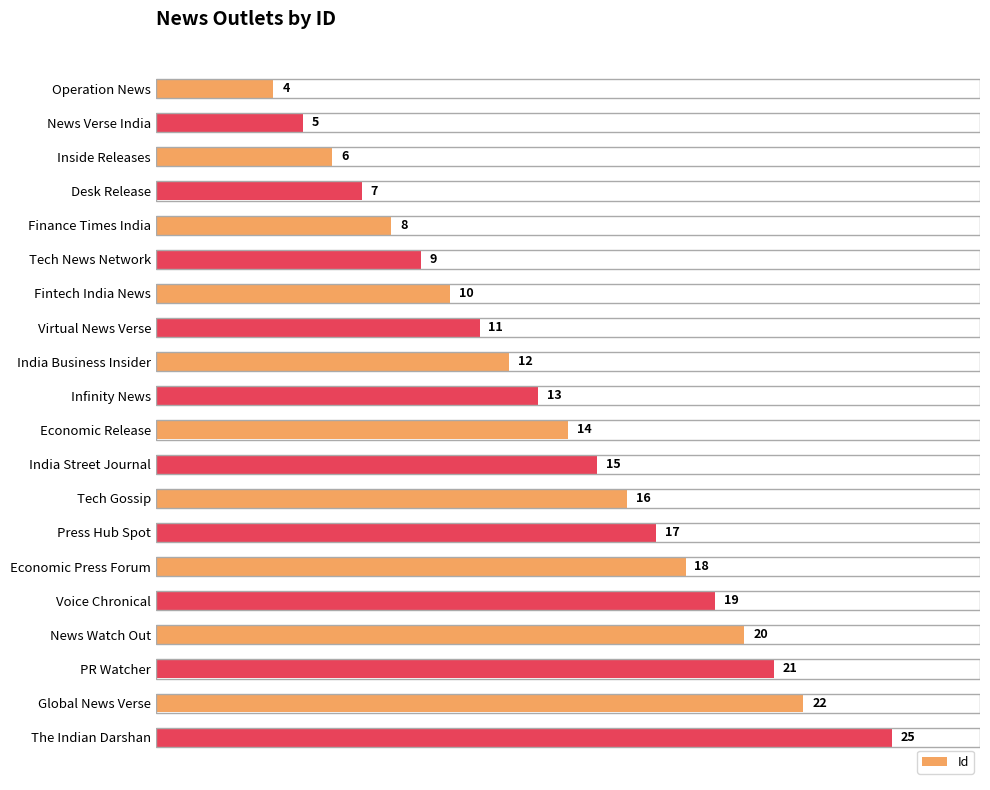

Does the chart contain any negative values?

No